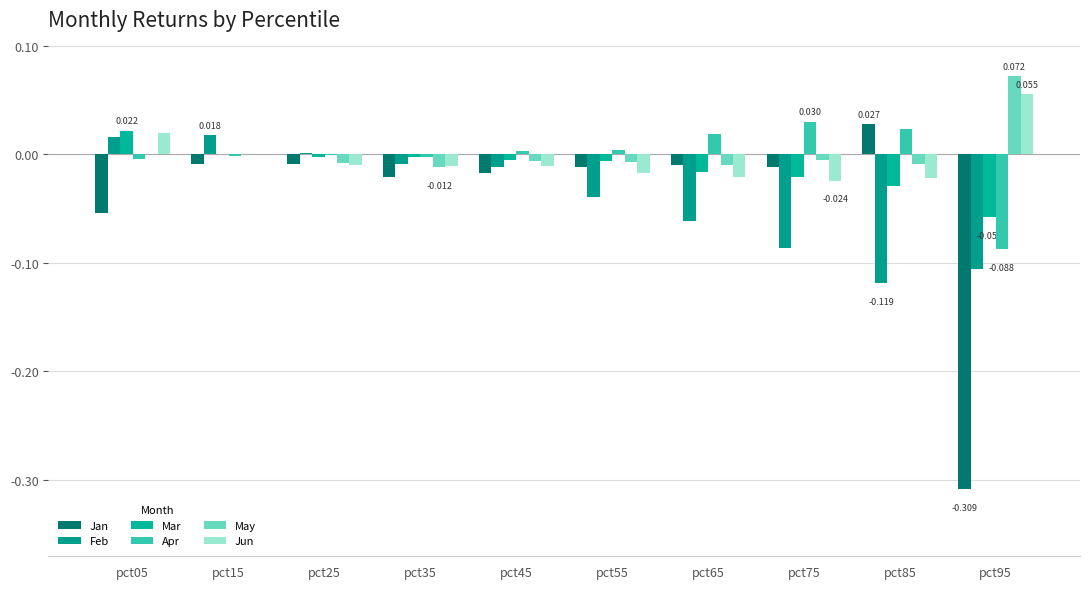

Between pct35 and pct65, which series saw the biggest shift?

Feb